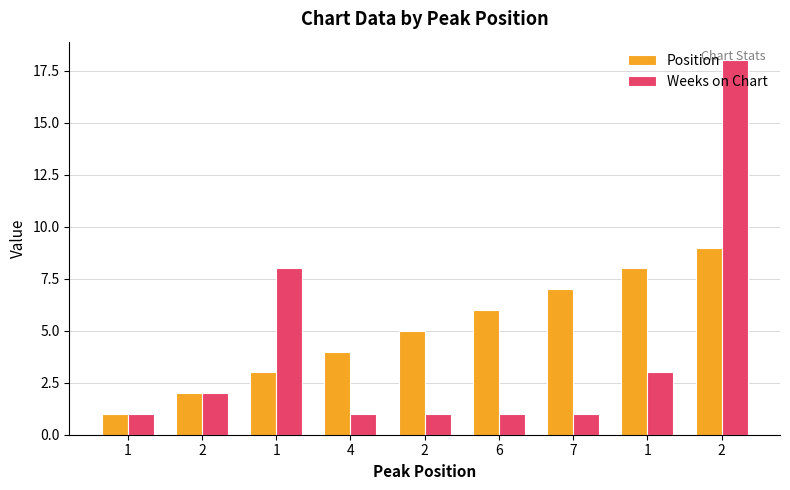

What value does the Position series have at 2?

2